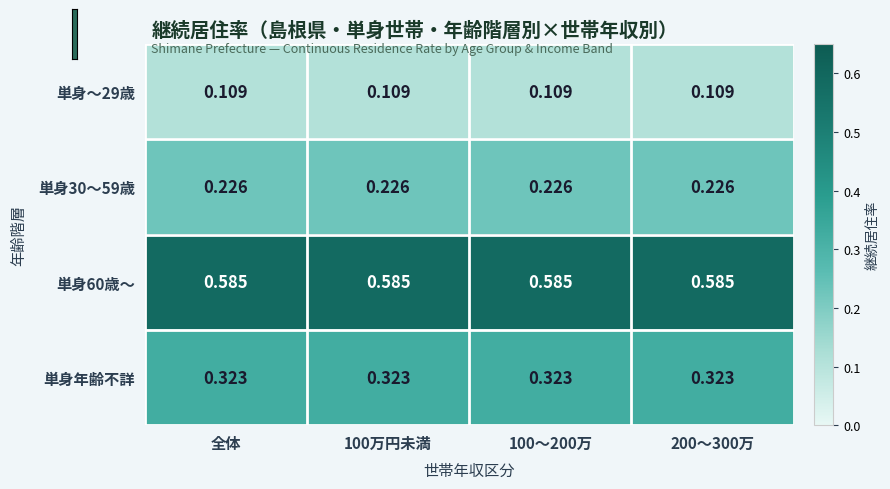

How many categories are shown in the chart?

4